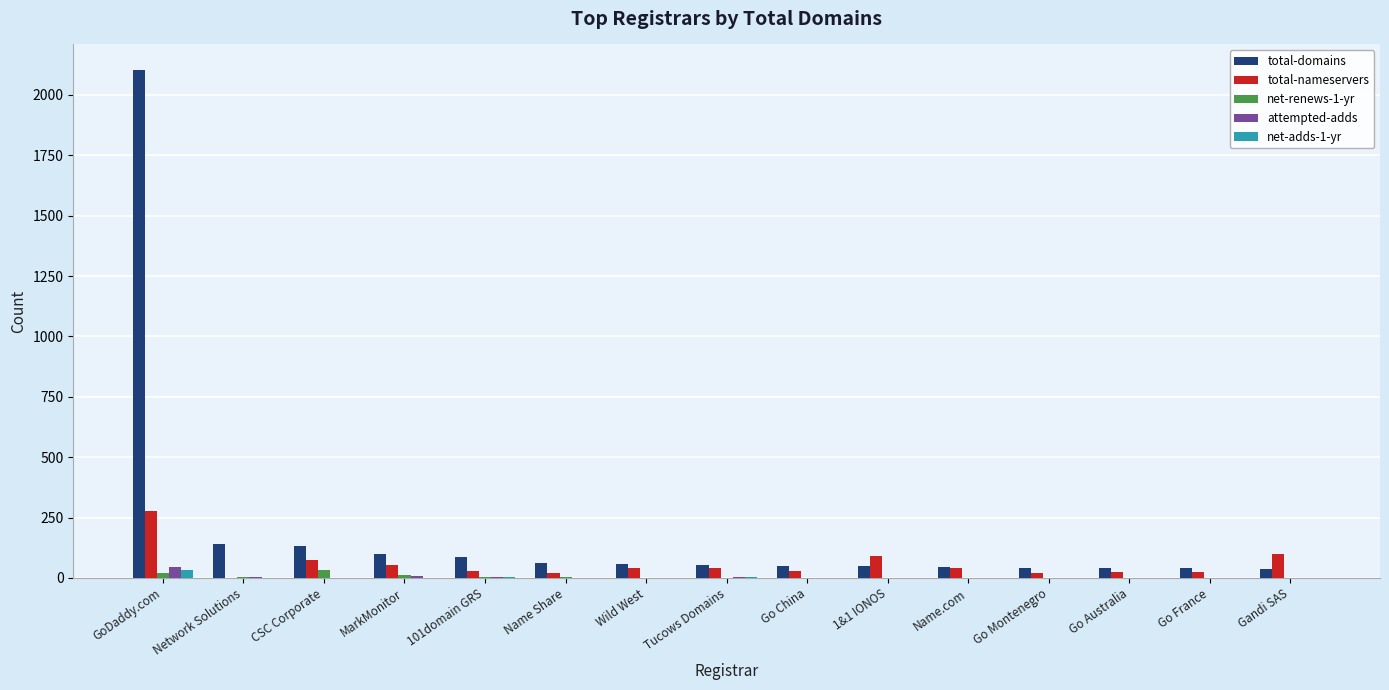

Is the value of net-renews-1-yr at Gandi SAS greater than the value of total-domains at Gandi SAS?

No